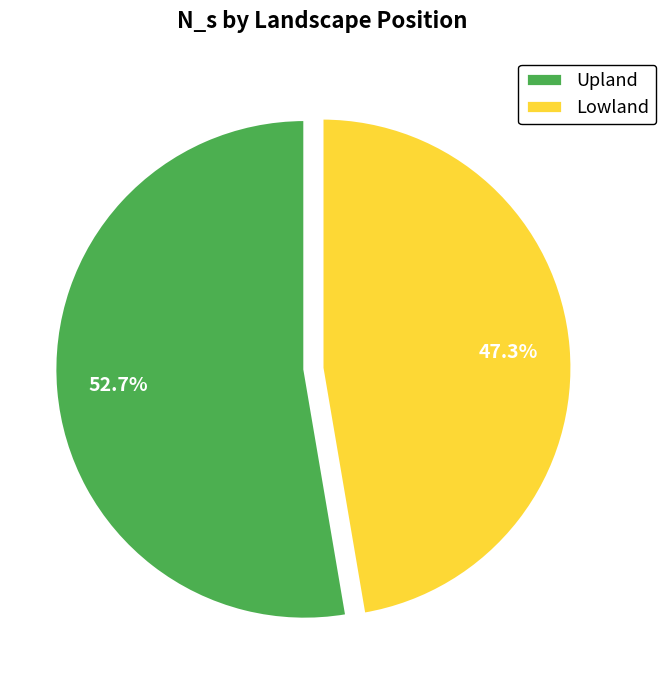

Approximately how many times larger is the value at Lowland compared to Upland?

0.9